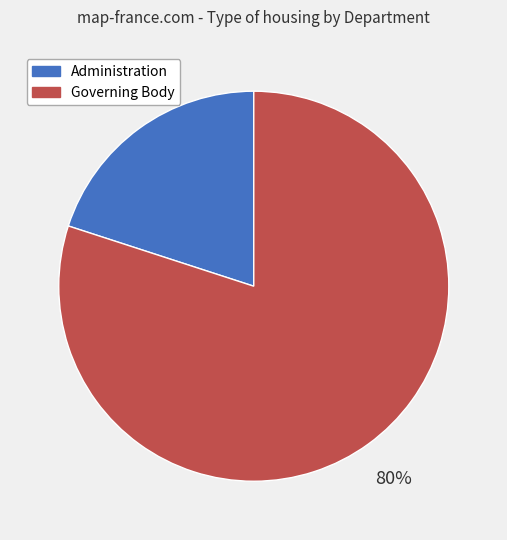

How many segments does this pie chart have?

2